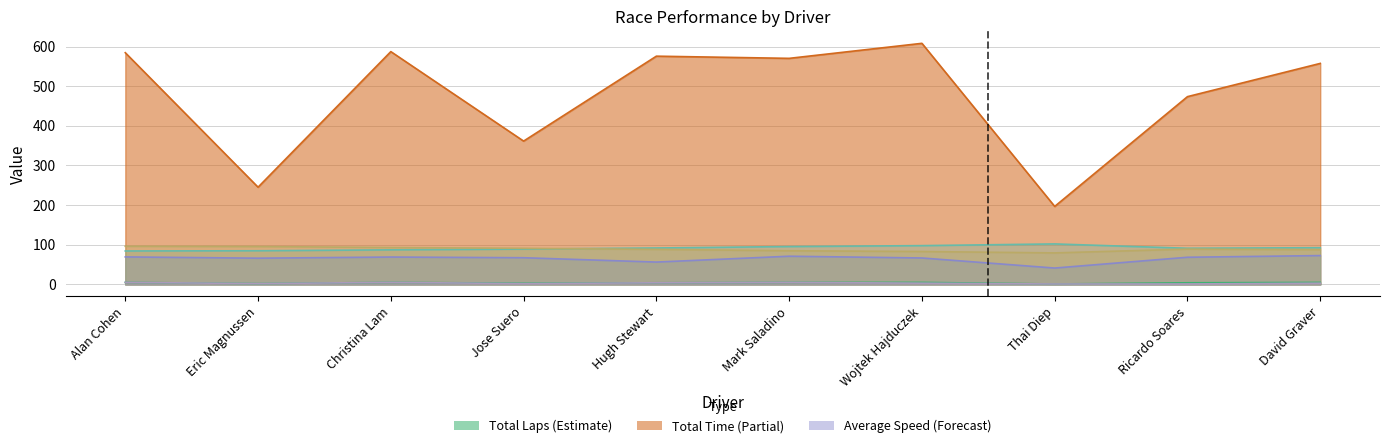

Rank the series at Alan Cohen from highest to lowest value.

Total Time, Best Speed, Best Lap time, Average Speed, Total Laps, Best Lap